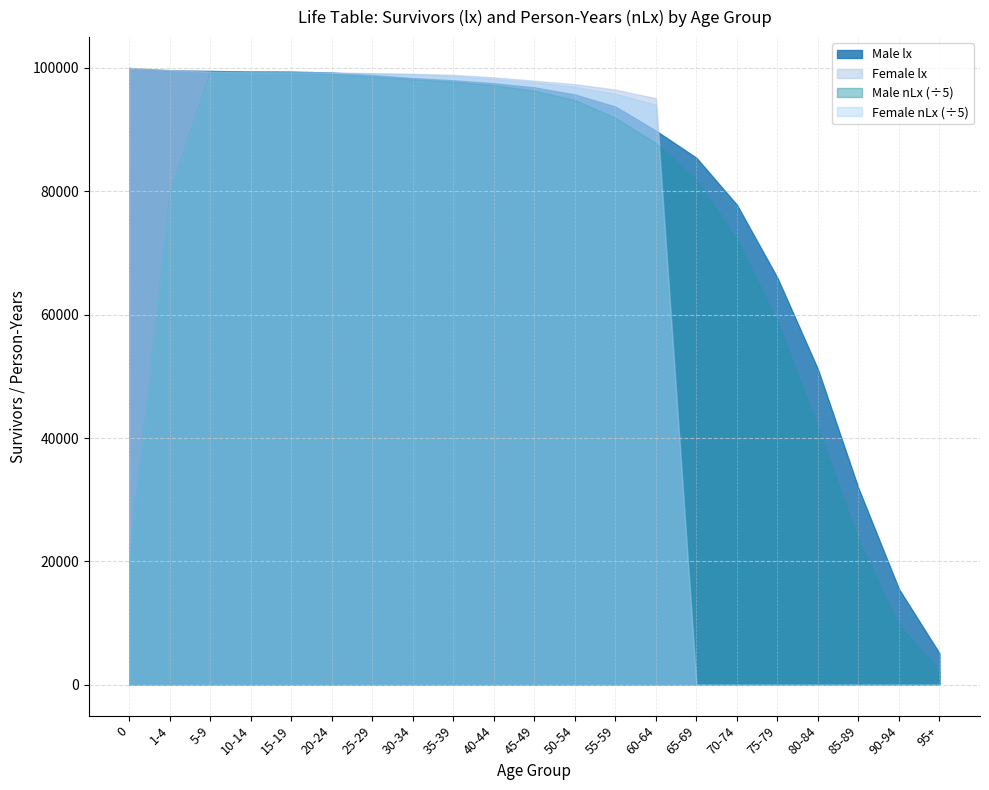

Does the chart display data point markers on the line(s)?

No